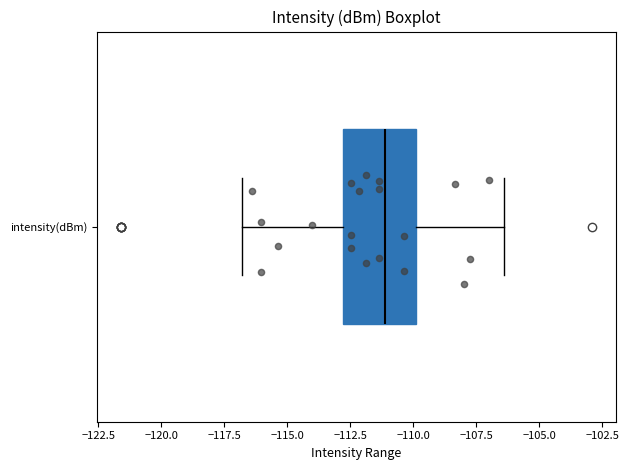

Where is the left edge of the box for intensity(dBm) on the x-axis? The values are not printed on the chart, so give them approximately, as read against the axis.

-113.0